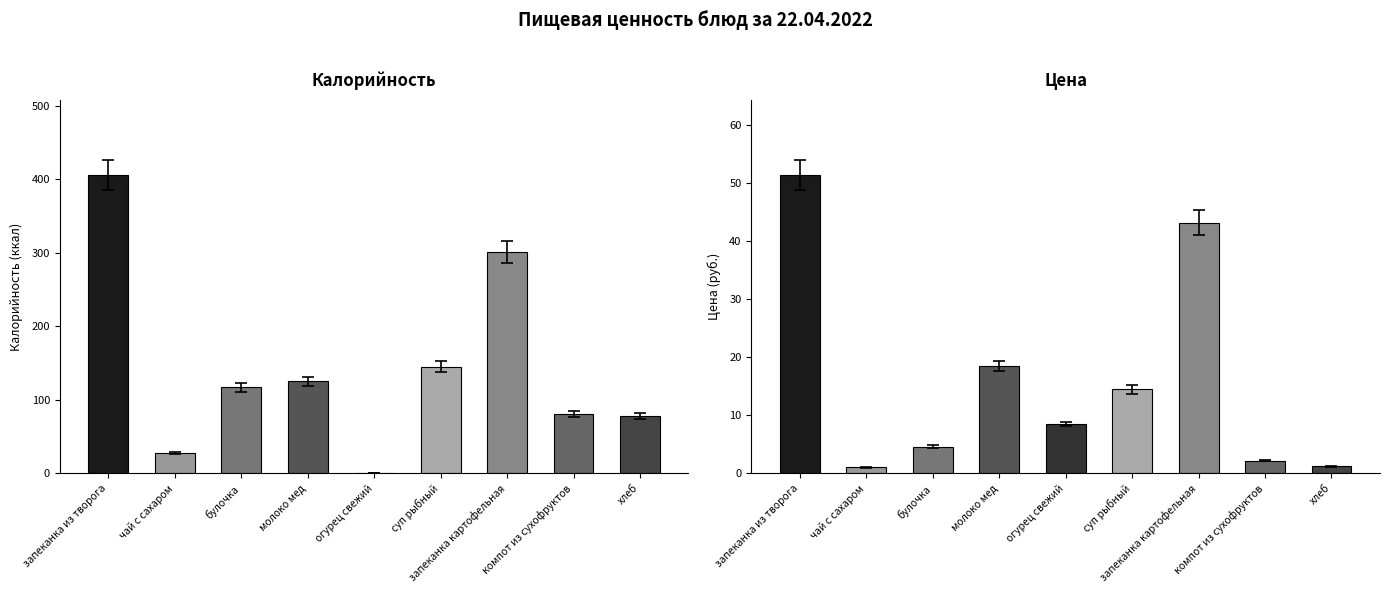

At which label does Калорийность reach its peak?

запеканка из творога